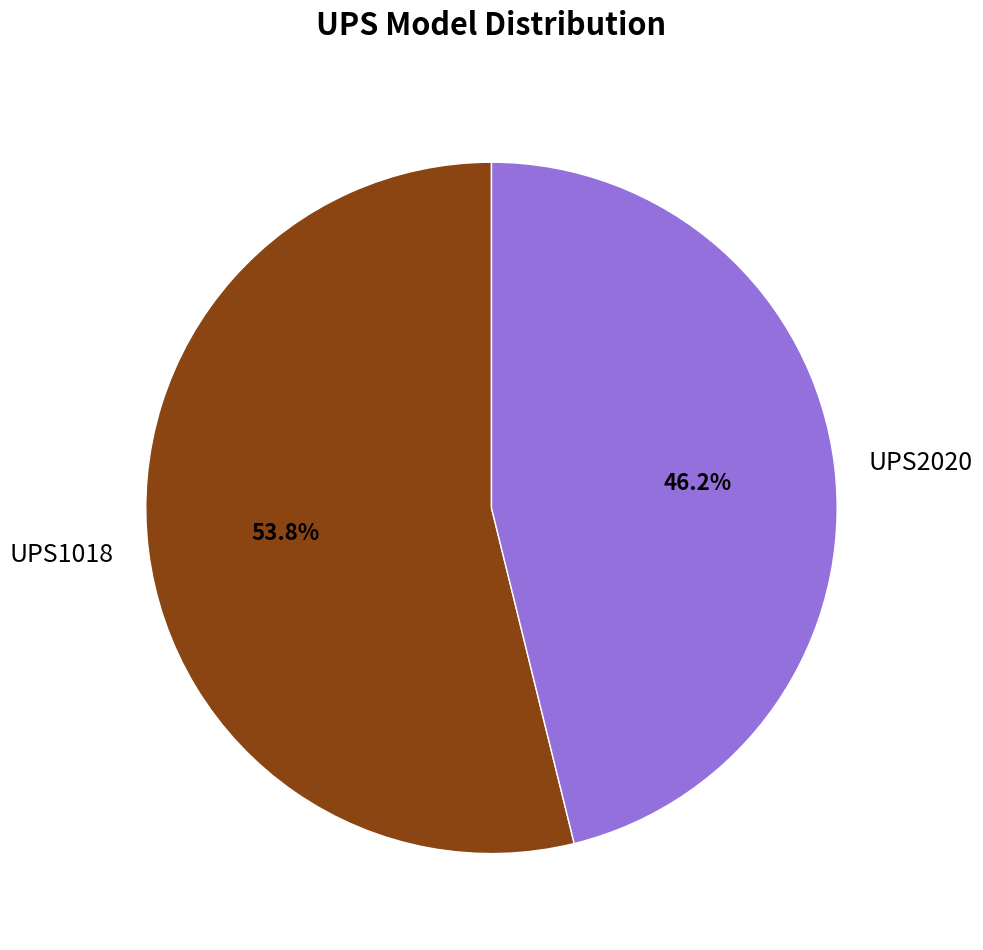

Between UPS1018 and UPS2020, which is larger?

UPS1018